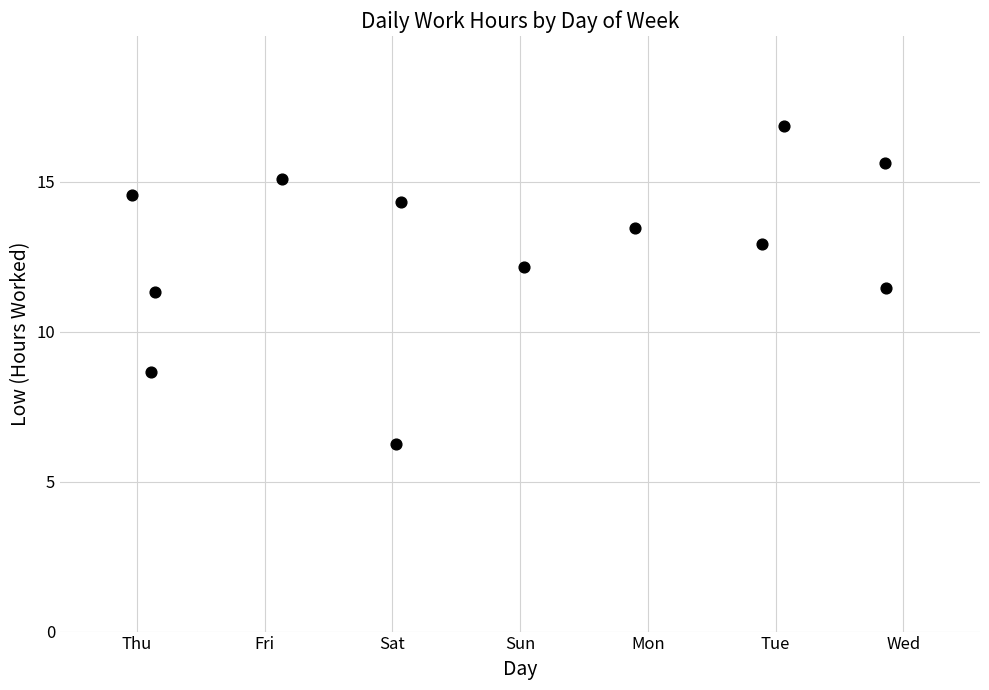

What is the average X value?

2.8